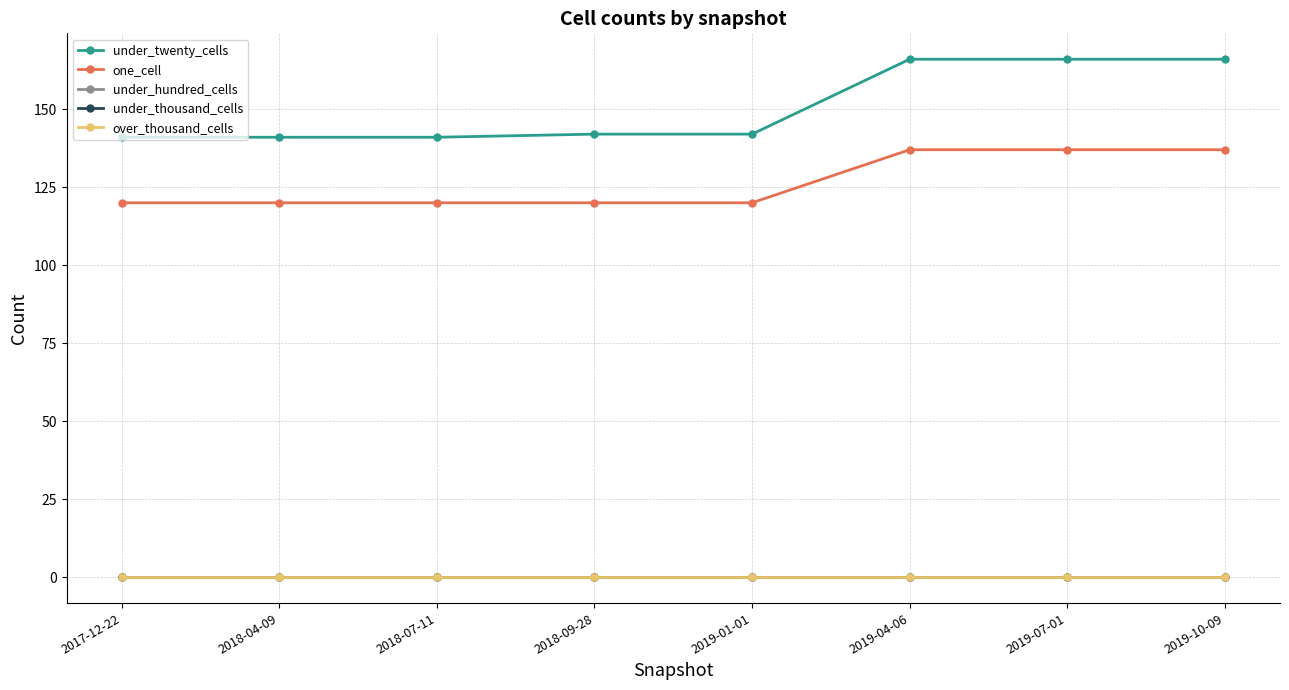

Which series has the largest total across all categories?

under_twenty_cells